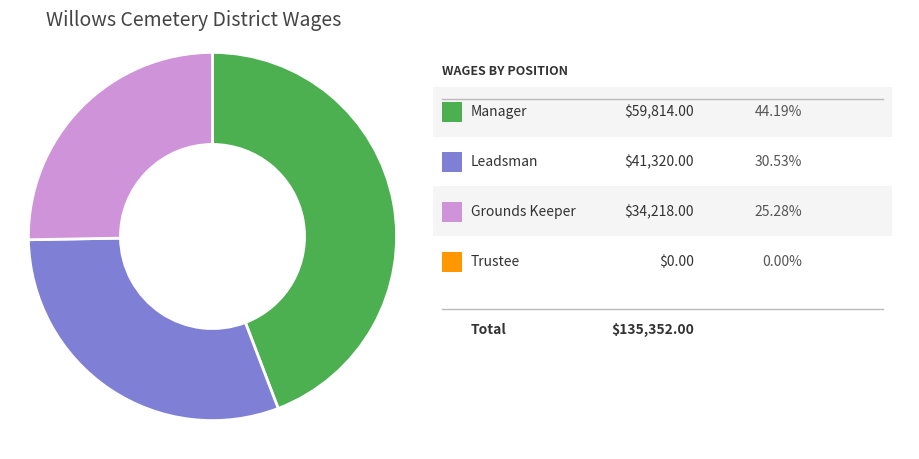

Is there a majority slice in this chart?

No